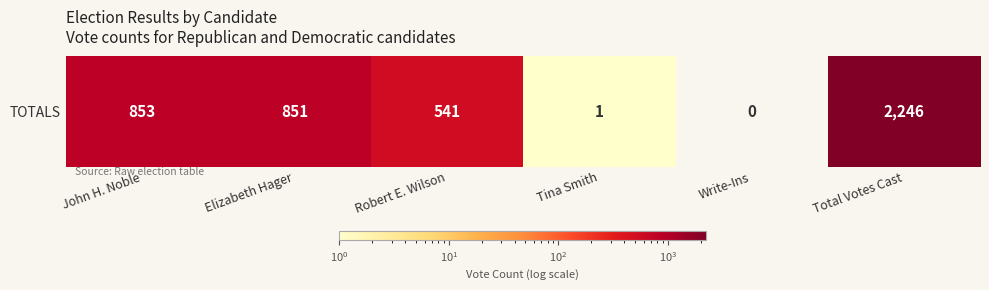

What is the difference between the values at Elizabeth Hager and Tina Smith?

850